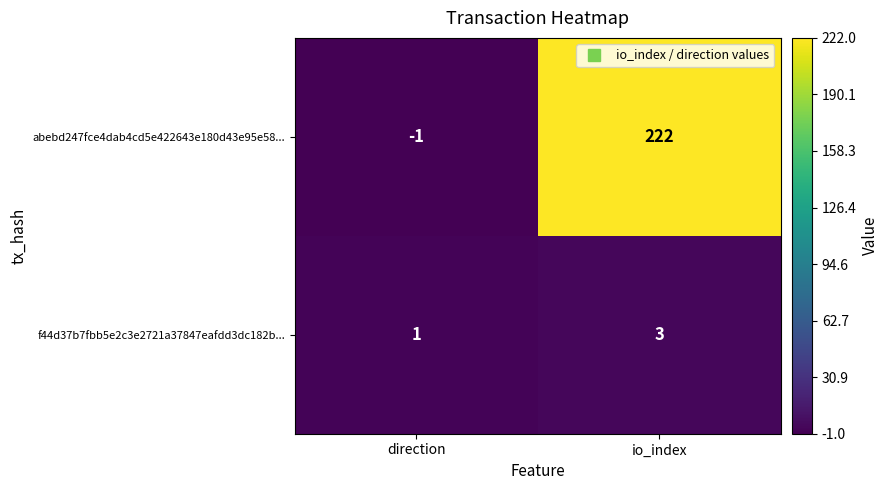

At which category does the chart reach its peak across all series?

io_index